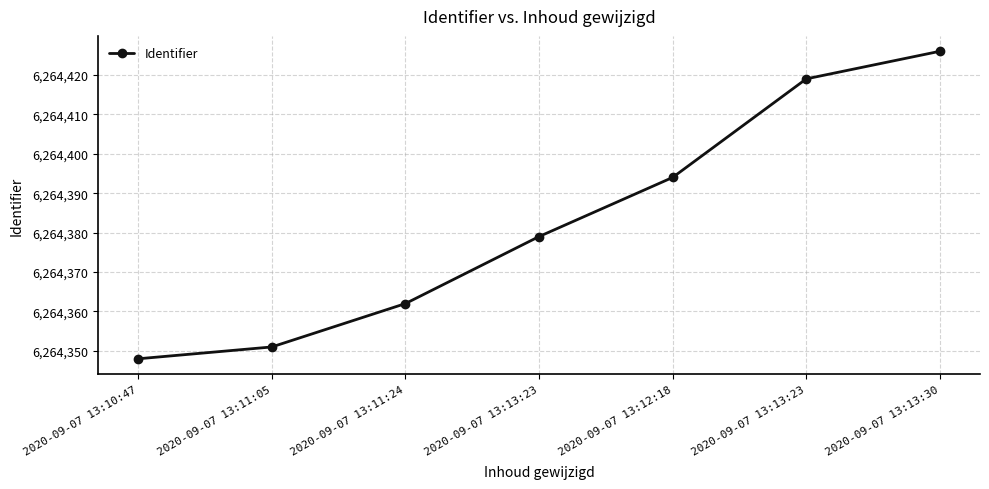

What is the label of the 1st point from the right?

2020-09-07 13:13:30